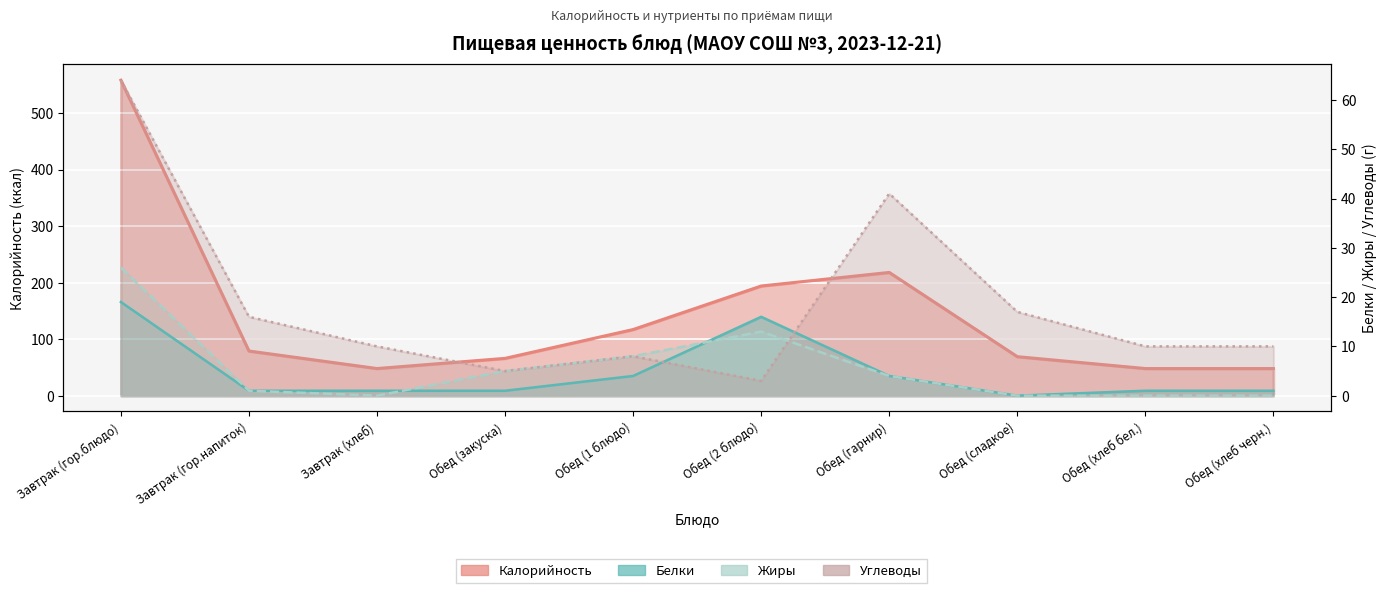

How many interior local peaks does the Калорийность series have?

1